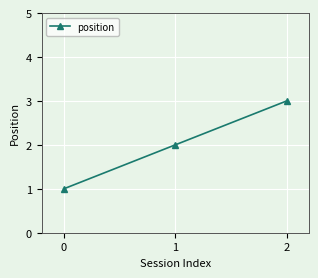

Reading left to right, transcribe all the data shown in this chart.

0=1	1=2	2=3